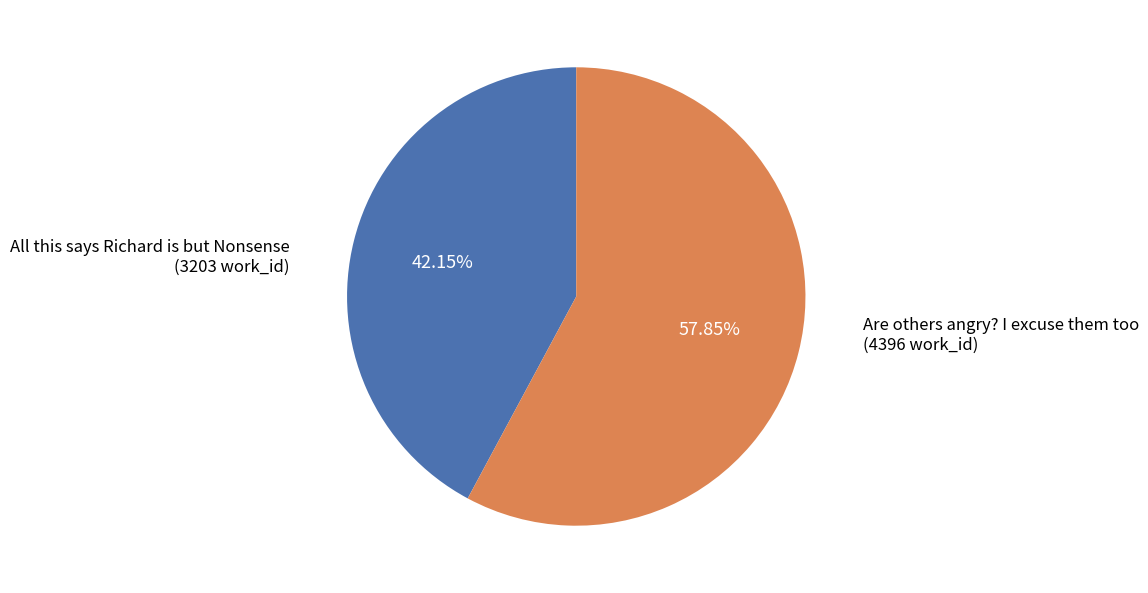

Is there a majority slice in this chart?

Yes